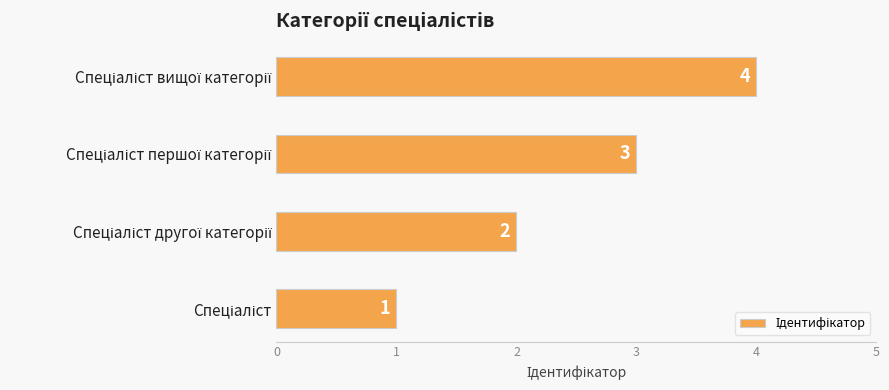

What is the smallest value displayed?

1